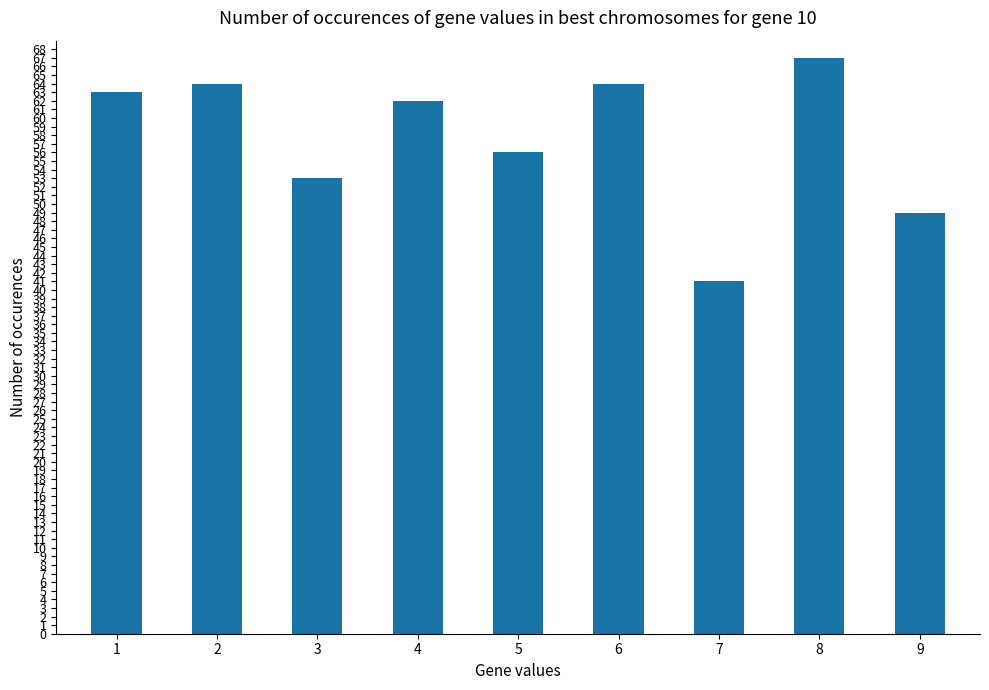

Are the bars grouped side by side (vs. stacked)?

No